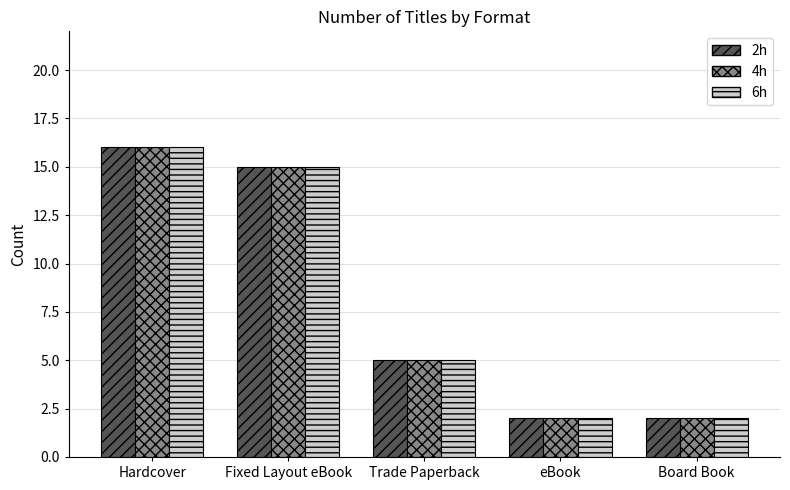

How many values in the 4h series are below 5?

2